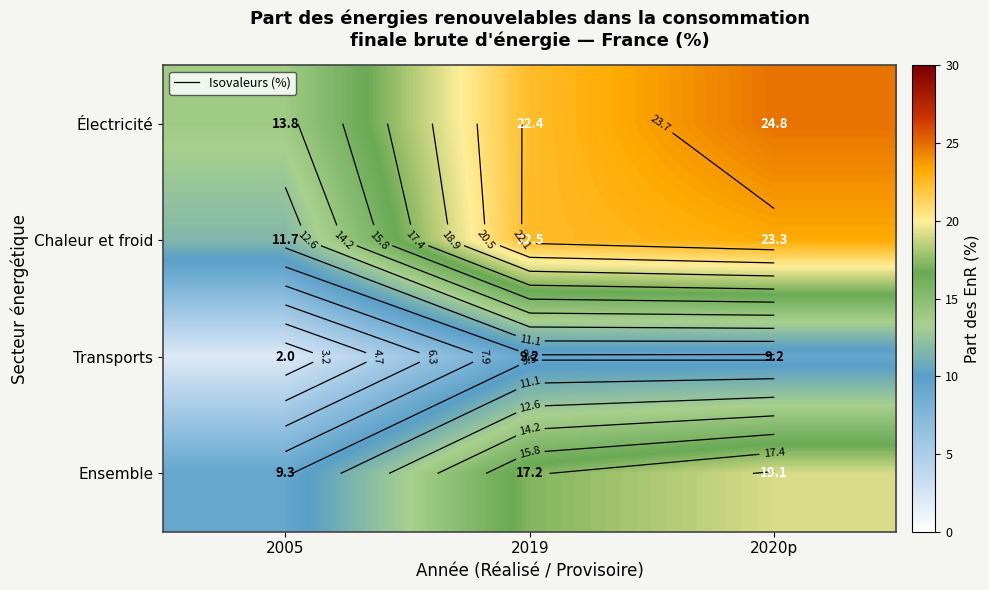

What is the difference between the maximum and minimum values in the Transports series?

7.2